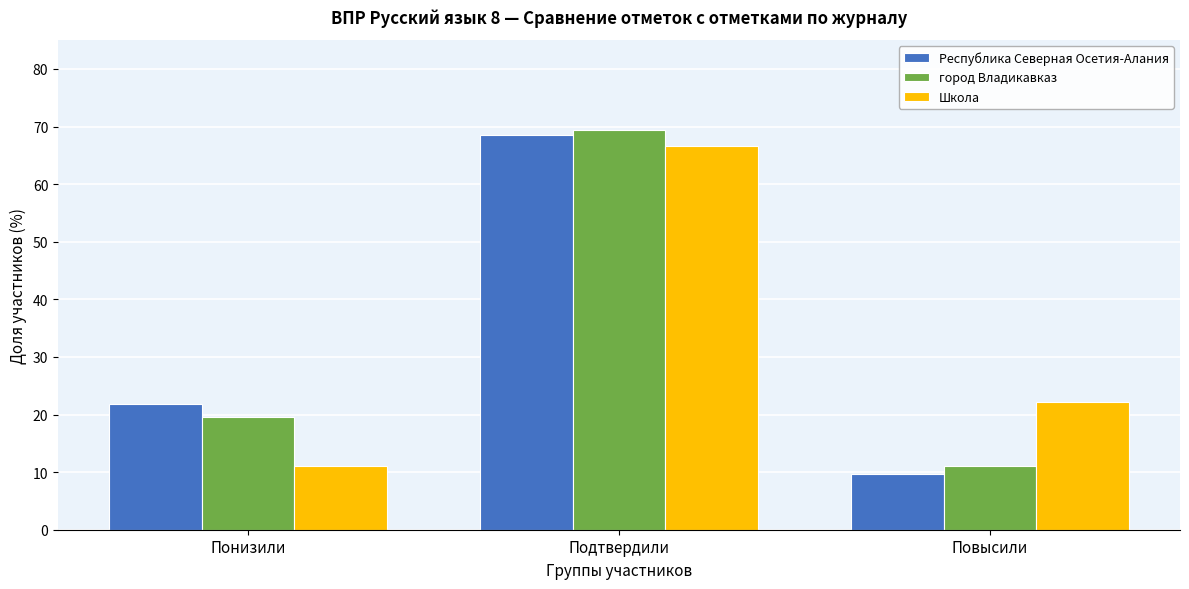

Reading left to right, extract all data points from this chart.

Республика Северная Осетия-Алания: 21.9	68.5	9.6
город Владикавказ: 19.6	69.4	11.0
Школа: 11.1	66.7	22.2